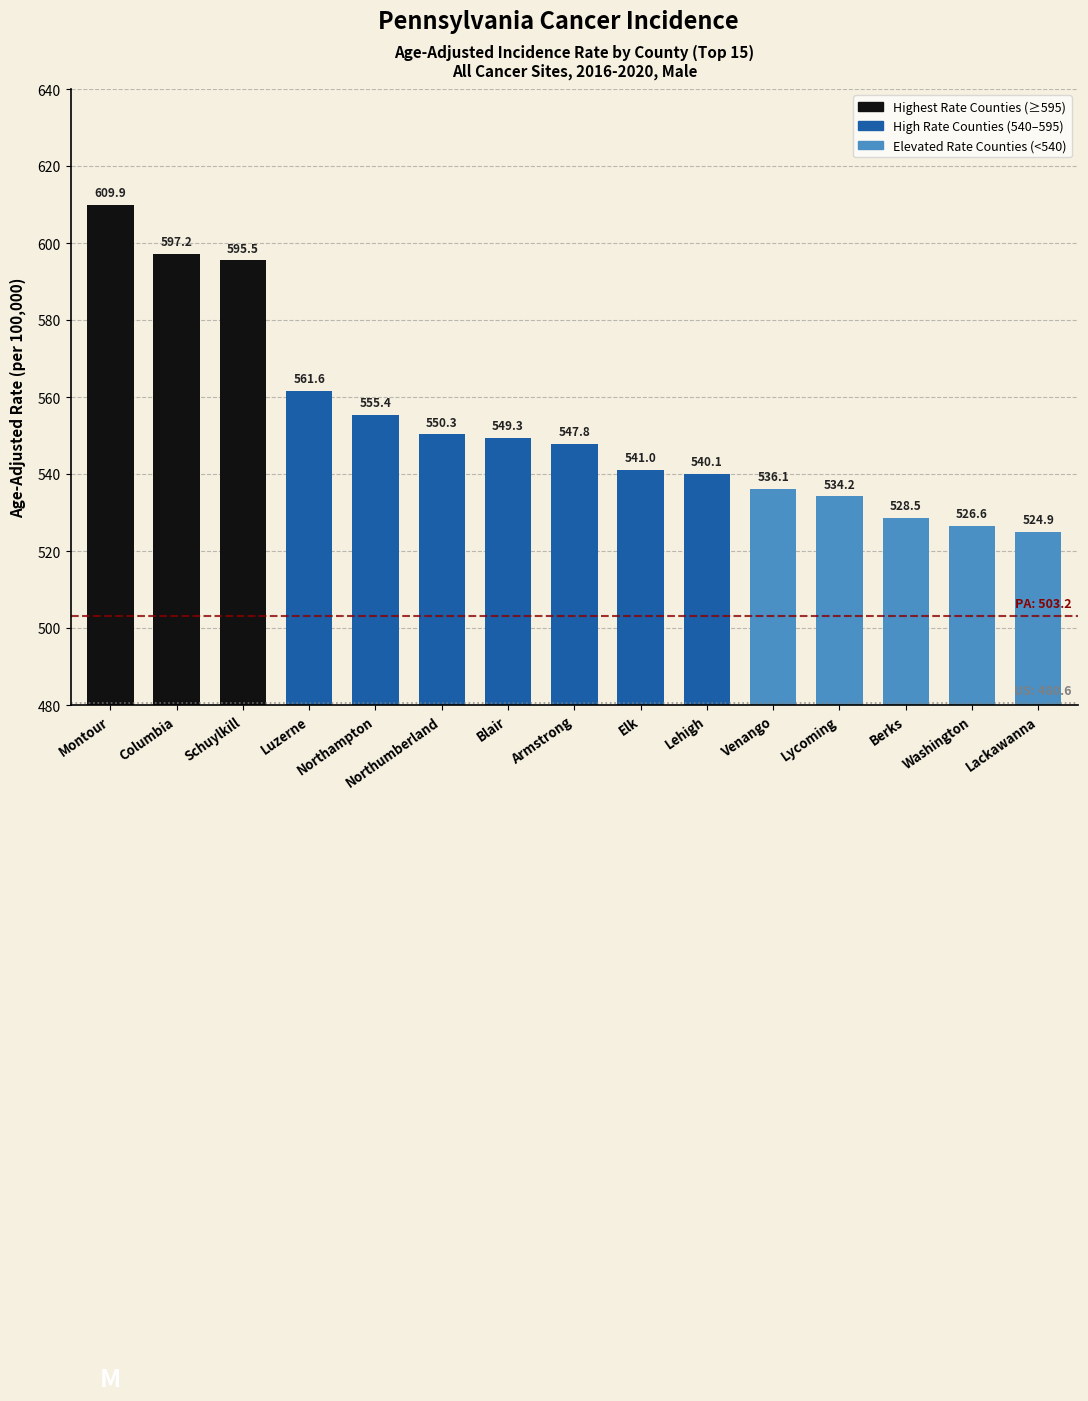

What position from the left is Northampton?

5